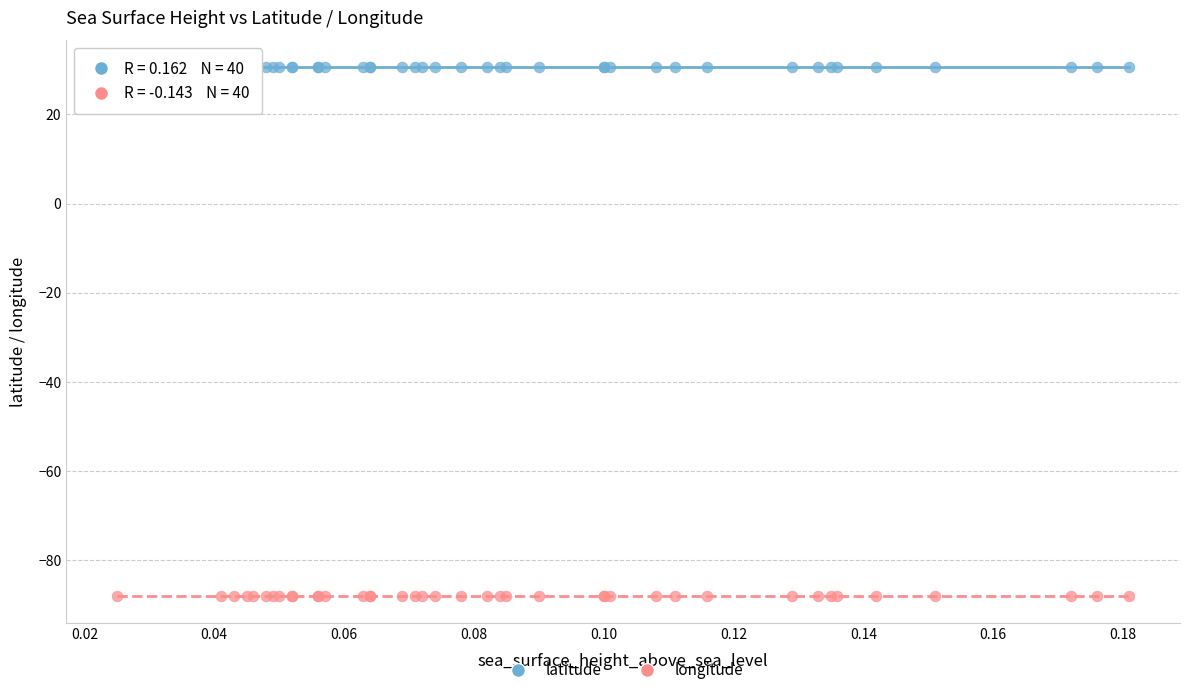

Which series contains the lowest Y value?

longitude